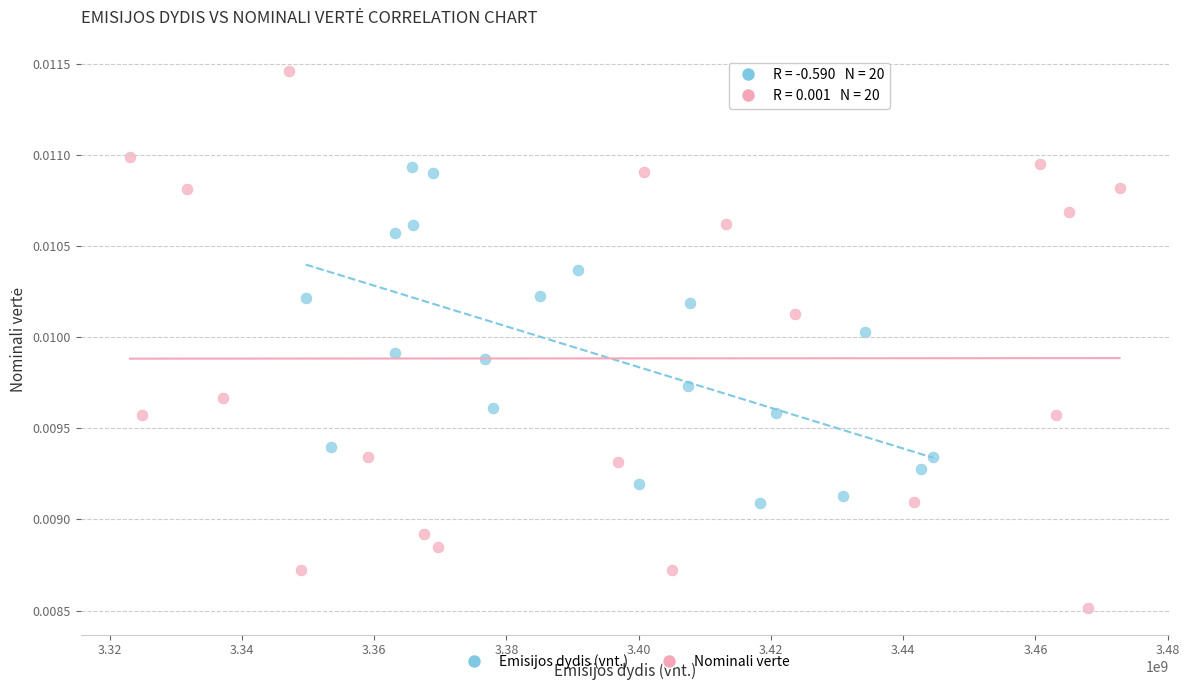

Which series has the widest spread of Y values?

Nominali verte